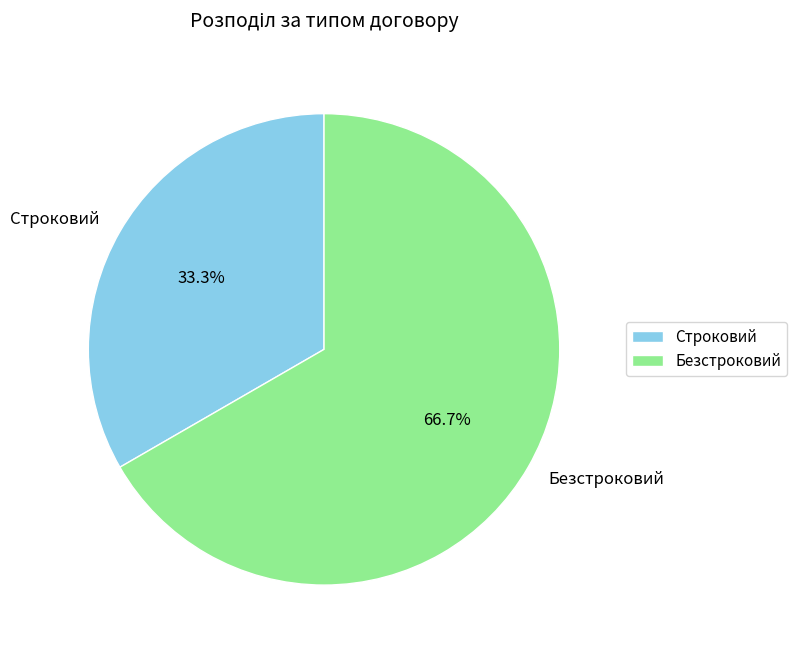

Rank the categories by value from lowest to highest.

Строковий, Безстроковий